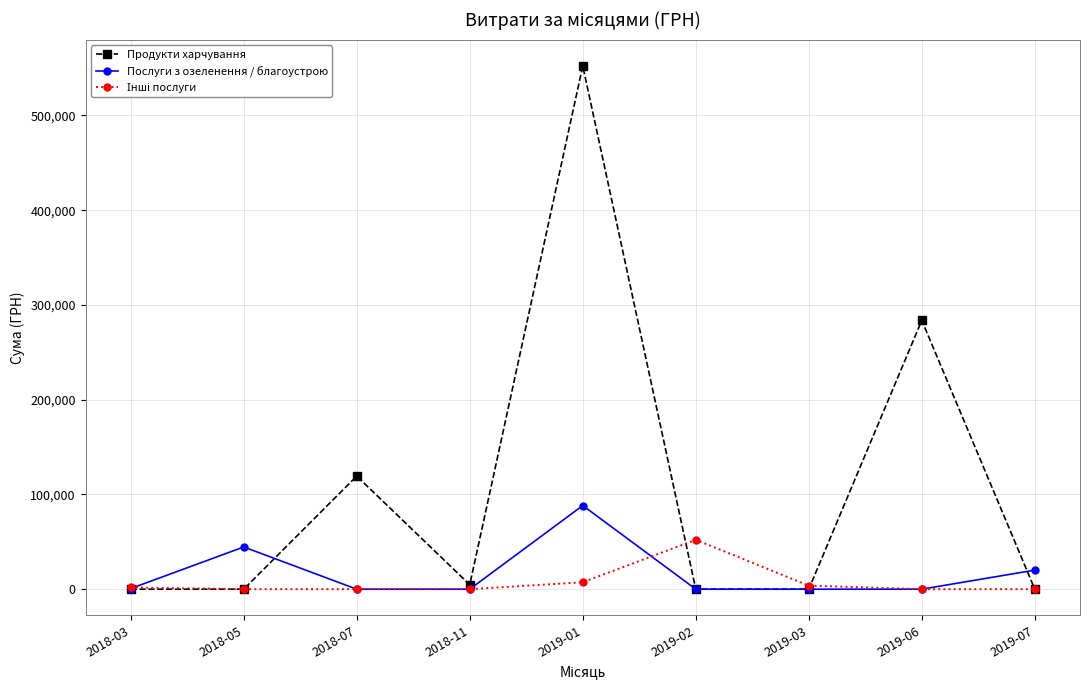

The value of Продукти харчування at 2019-02 is -191796.1. True or false?

False